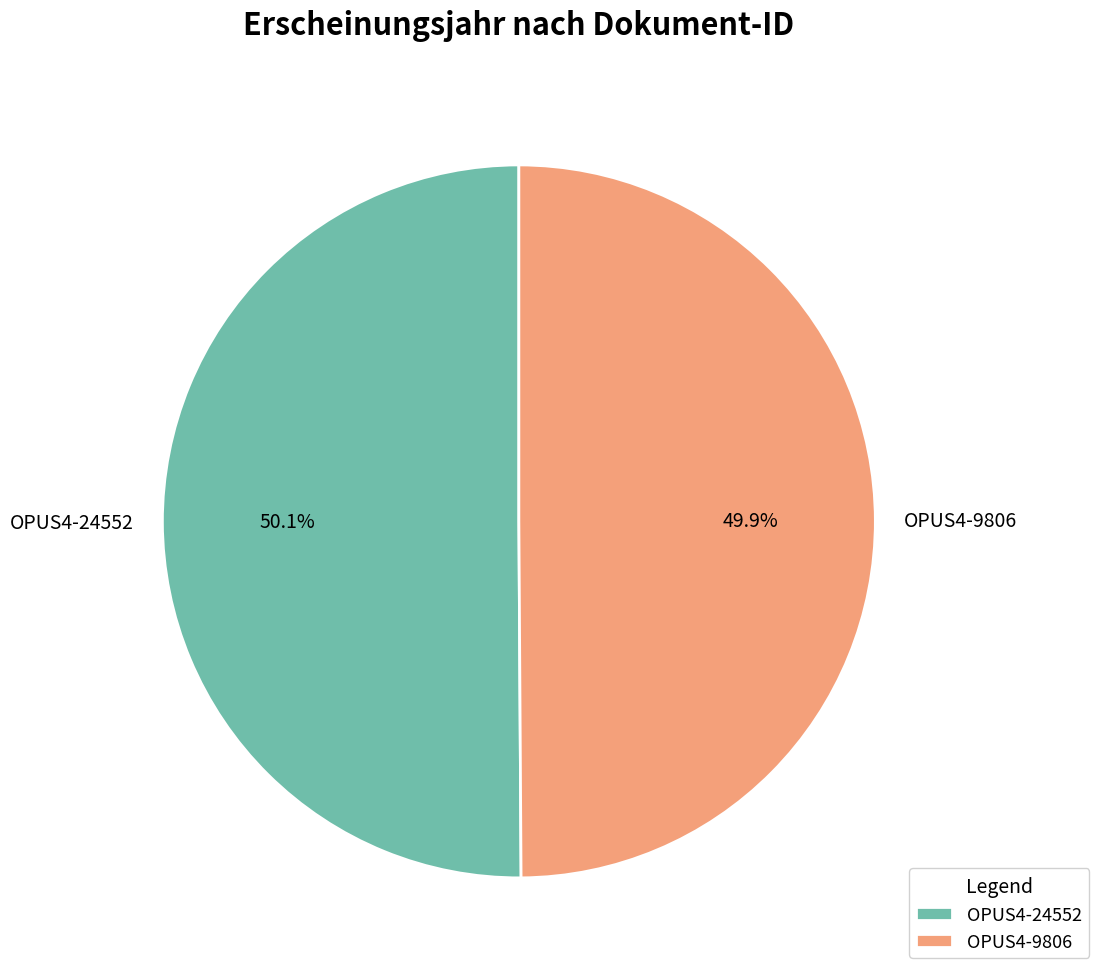

Approximately how many times larger is the value at OPUS4-24552 compared to OPUS4-9806?

1.0